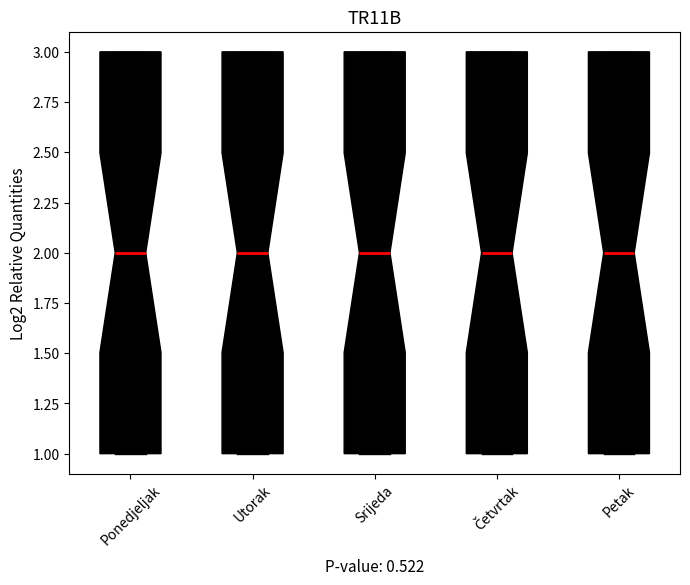

Reading left to right, read every box against the y-axis: the position of its median line, the range the box covers, and the ends of its whiskers. The values are not printed on the chart, so give them approximately, as read against the axis.

Ponedjeljak: median 2, box 1 to 3, whiskers 1 to 3
Utorak: median 2, box 1 to 3, whiskers 1 to 3
Srijeda: median 2, box 1 to 3, whiskers 1 to 3
Četvrtak: median 2, box 1 to 3, whiskers 1 to 3
Petak: median 2, box 1 to 3, whiskers 1 to 3